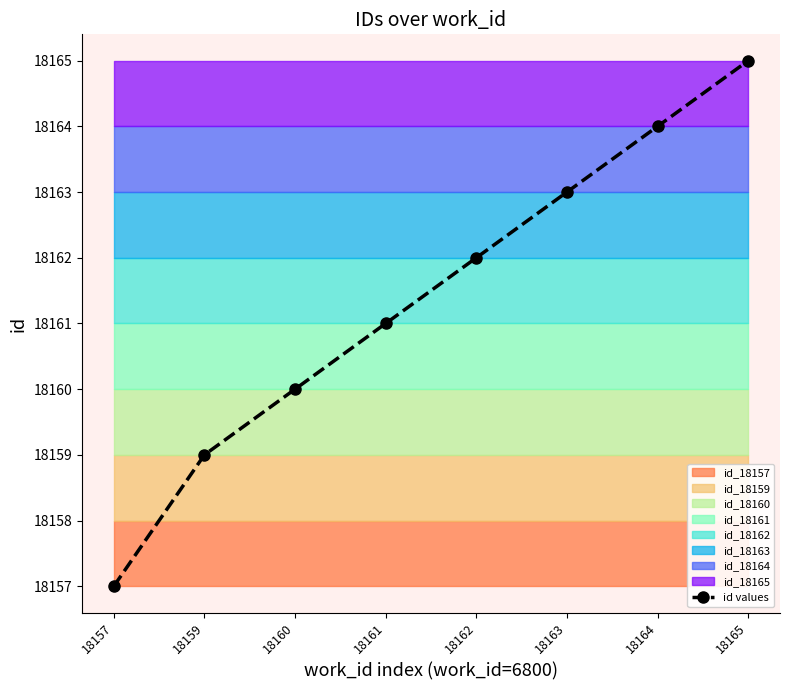

True or false: the data shows 18160 at 18160.

True